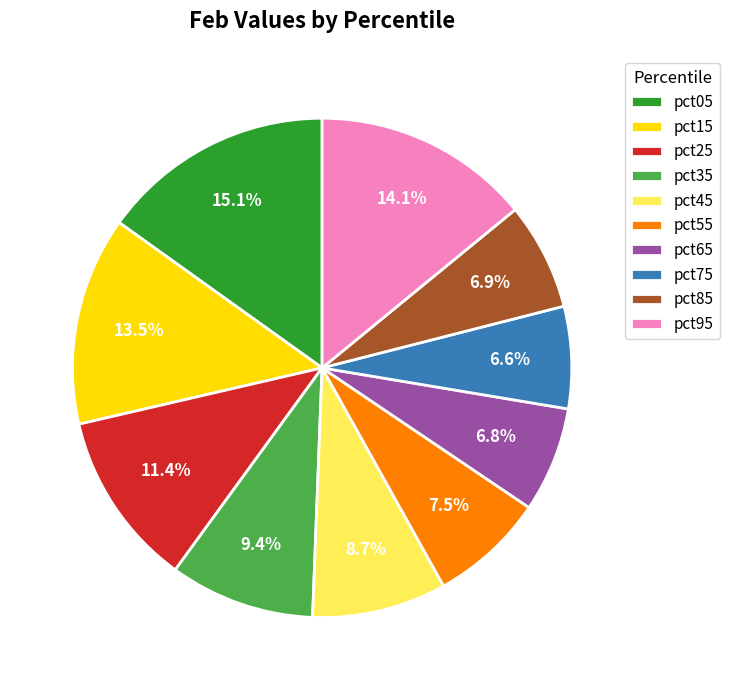

True or false: pct95 accounts for 2% of the total.

False